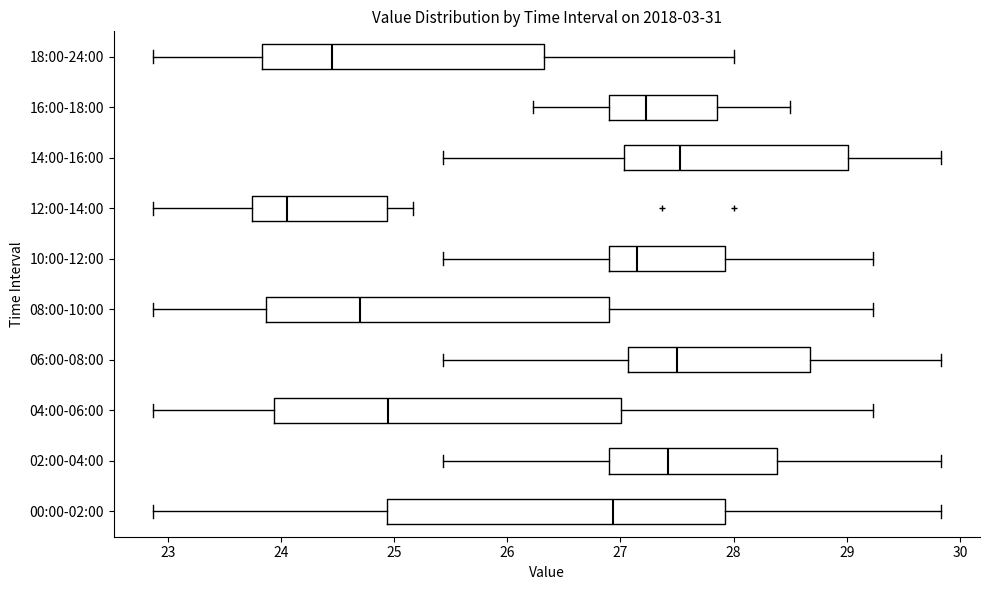

Reading bottom to top, read every box against the x-axis: the position of its median line, the range the box covers, and the ends of its whiskers. The values are not printed on the chart, so give them approximately, as read against the axis.

00:00-02:00: median 26.9, box 24.9 to 27.9, whiskers 22.9 to 29.8
02:00-04:00: median 27.4, box 26.9 to 28.4, whiskers 25.4 to 29.8
04:00-06:00: median 25.0, box 23.9 to 27.0, whiskers 22.9 to 29.2
06:00-08:00: median 27.5, box 27.1 to 28.7, whiskers 25.4 to 29.8
08:00-10:00: median 24.7, box 23.9 to 26.9, whiskers 22.9 to 29.2
10:00-12:00: median 27.2, box 26.9 to 27.9, whiskers 25.4 to 29.2
12:00-14:00: median 24.1, box 23.7 to 24.9, whiskers 22.9 to 25.2
14:00-16:00: median 27.5, box 27.0 to 29.0, whiskers 25.4 to 29.8
16:00-18:00: median 27.2, box 26.9 to 27.9, whiskers 26.2 to 28.5
18:00-24:00: median 24.5, box 23.8 to 26.3, whiskers 22.9 to 28.0